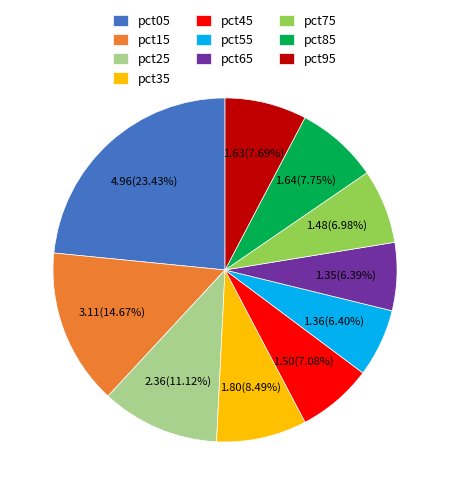

To the nearest percent, what is the average slice percentage?

10%